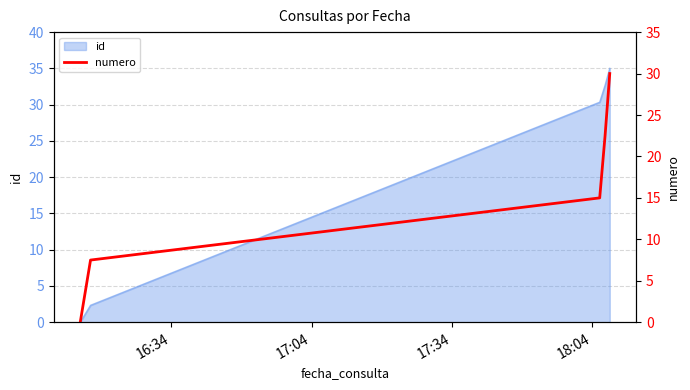

True or false: the data has more than 0 interior local peaks.

False